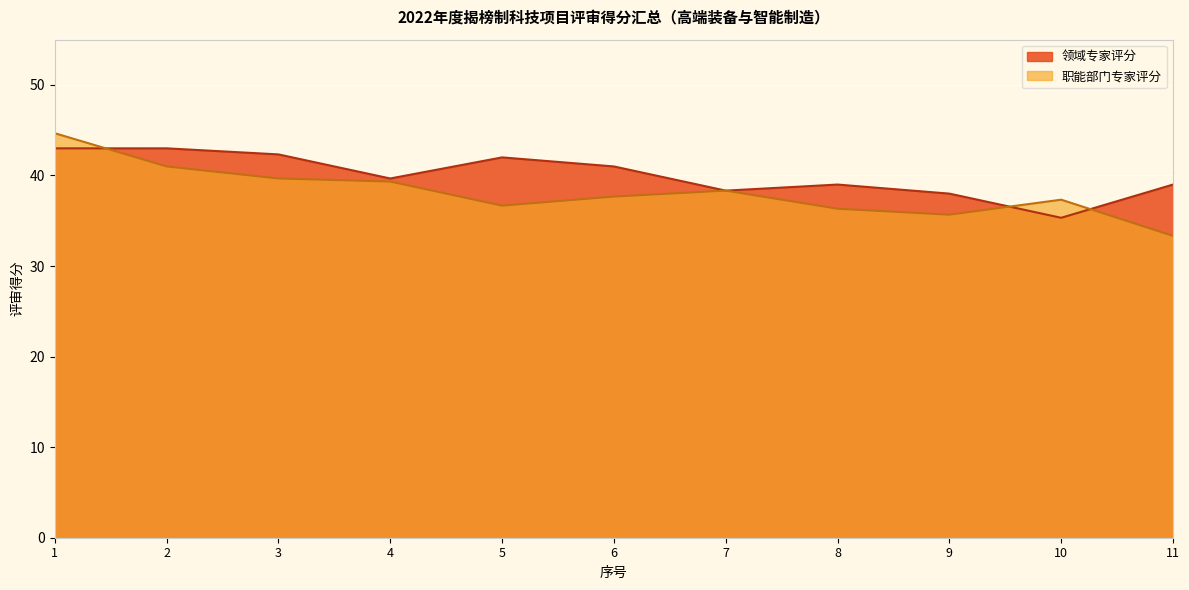

What is the average value of the 领域专家评分 series?

40.1